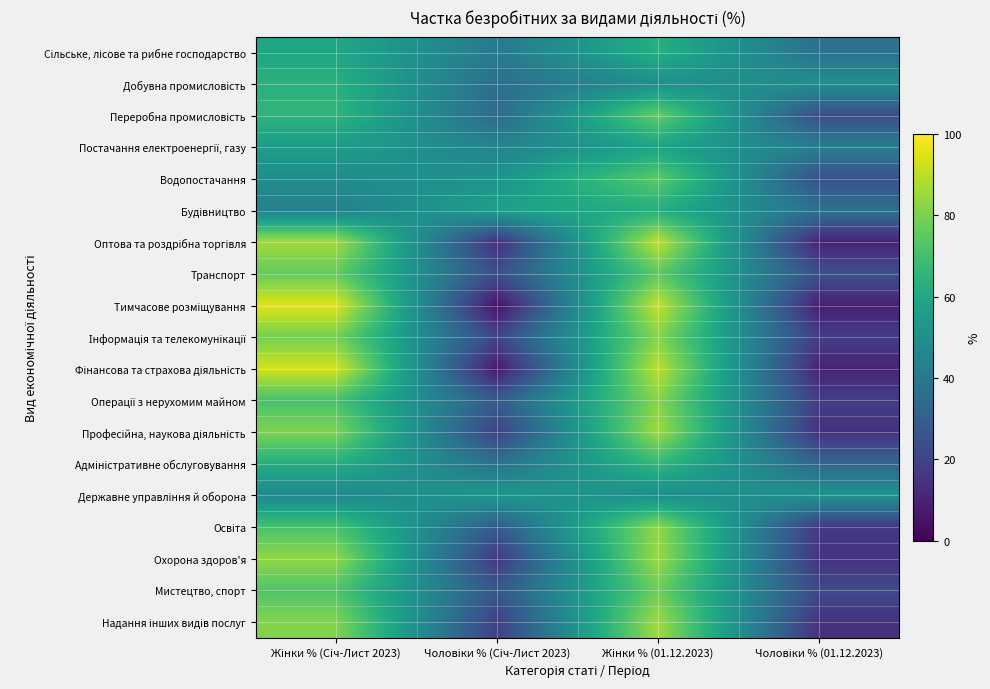

How many series are shown in this chart?

19